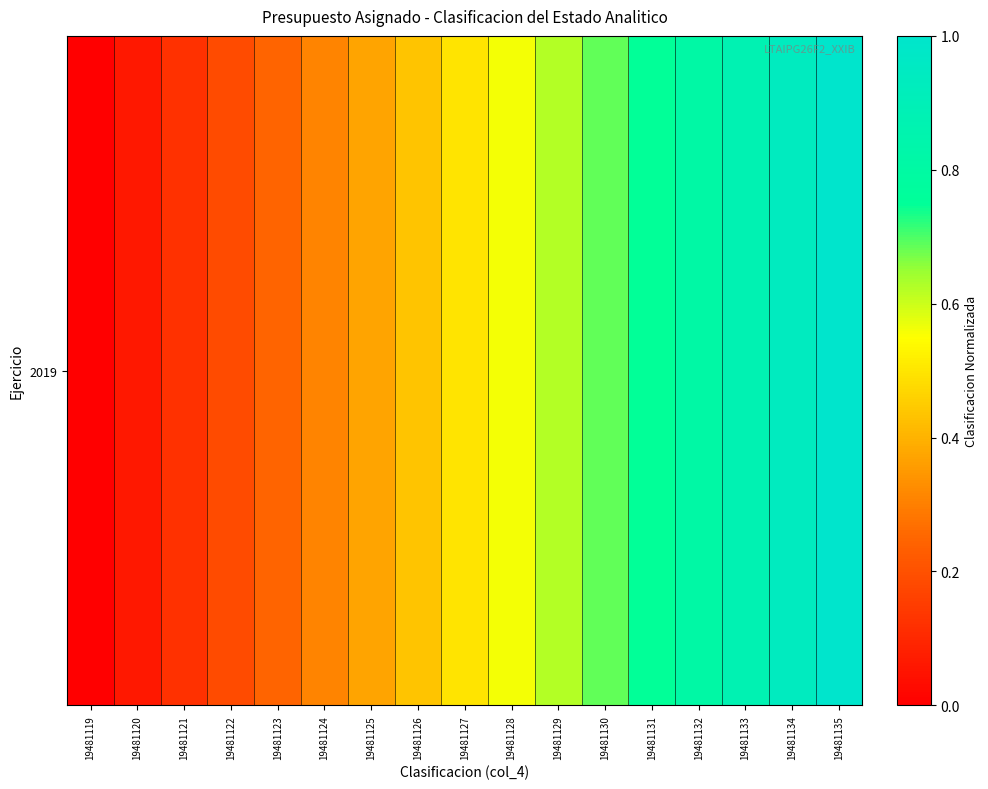

The chart shows a value of 0.1 at 19481121. True or false?

False